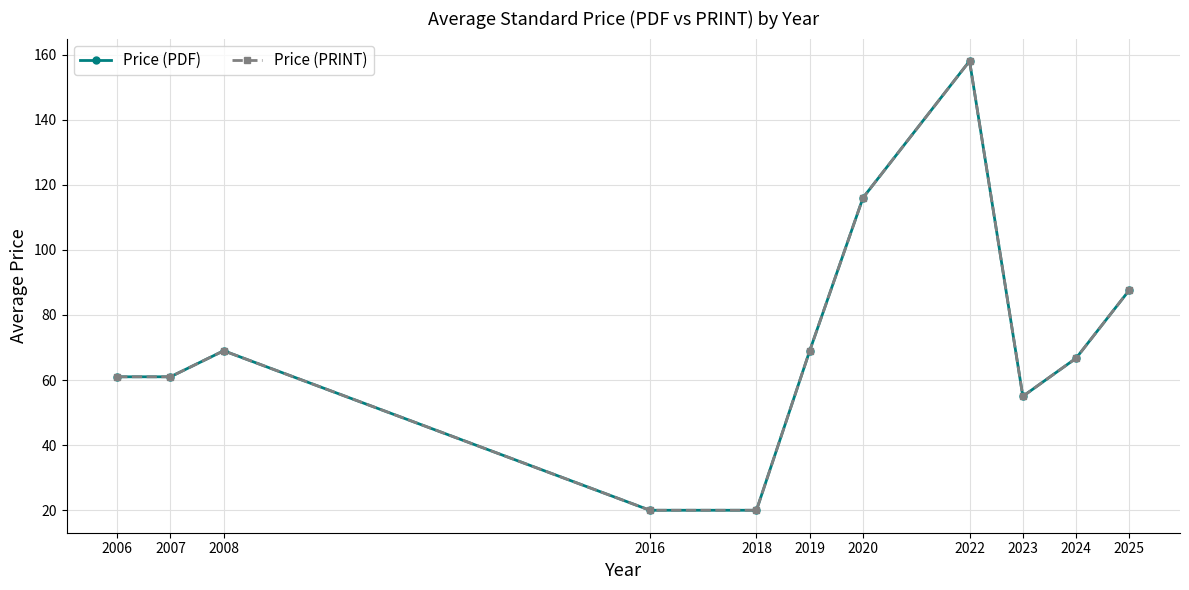

What is the maximum value shown in the chart?

158.0